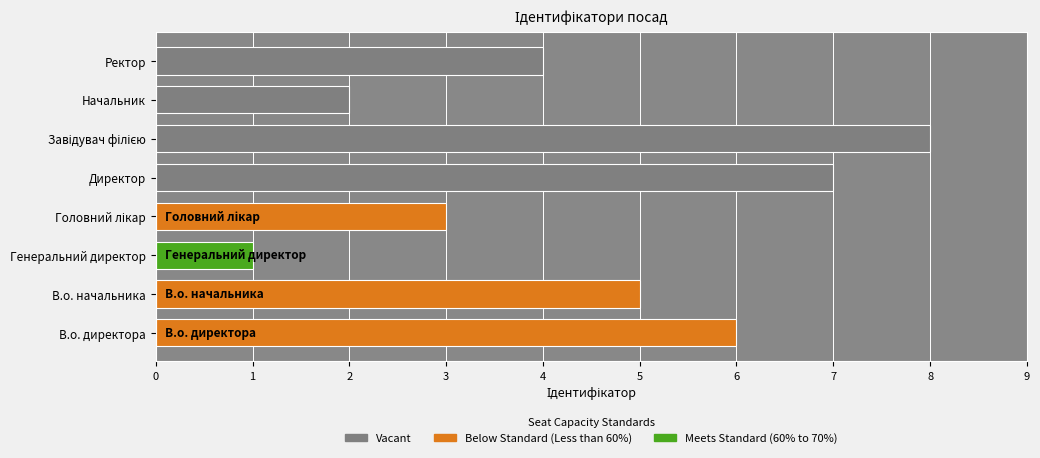

What is the maximum value shown in the chart?

8